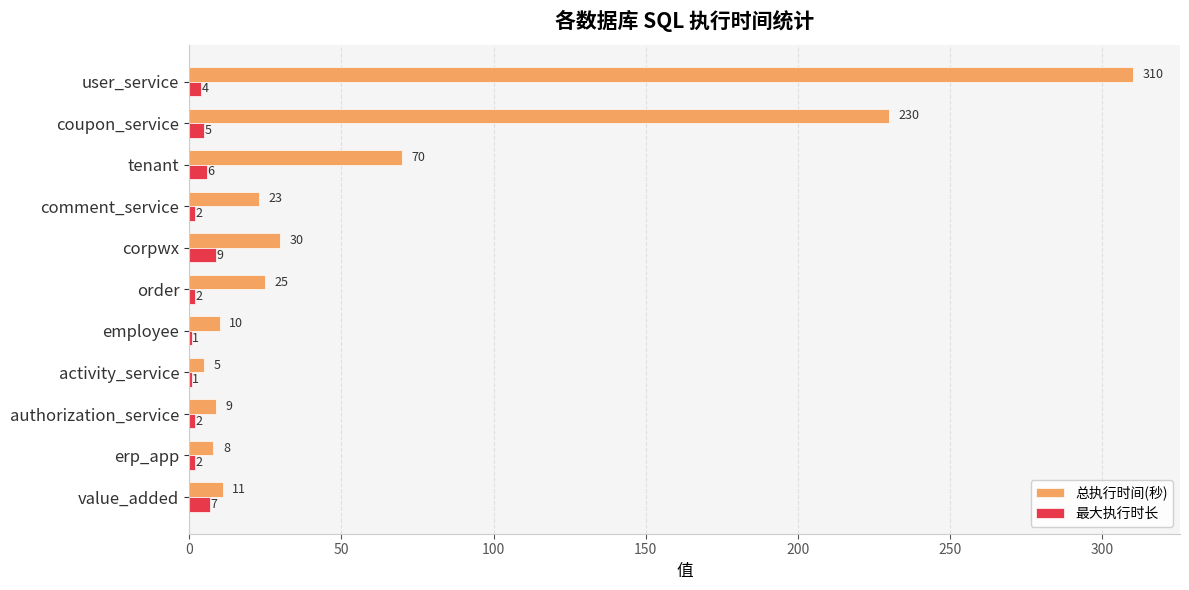

At which category is the sum across all series the highest?

user_service